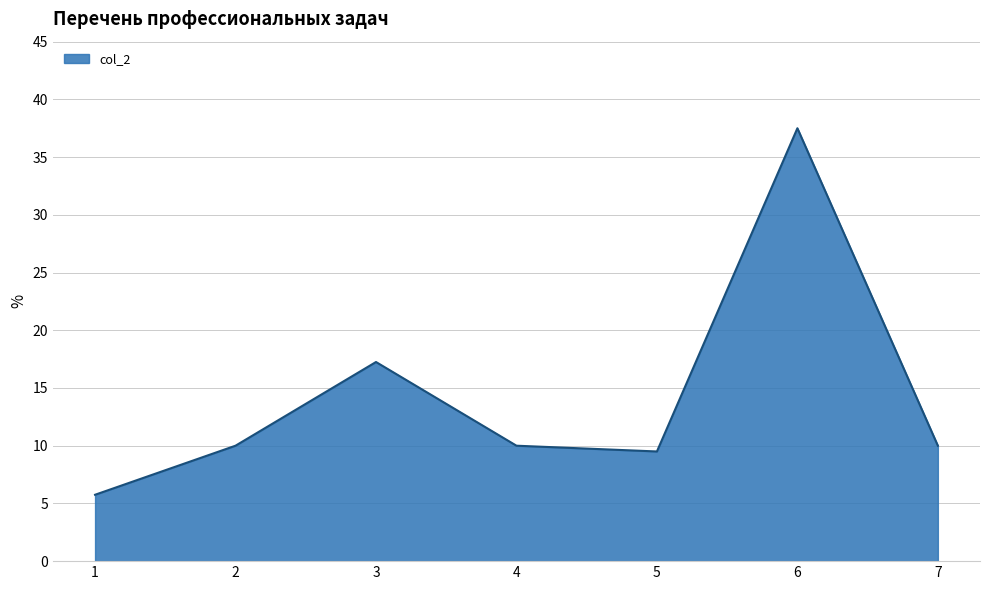

True or false: there are more than 2 points higher than both neighbors.

False